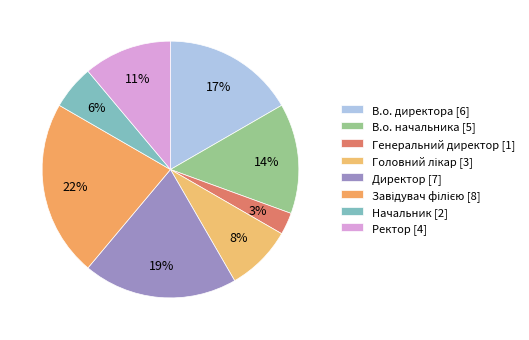

To the nearest percent, what is the combined percentage of Ректор and В.о. директора?

28%